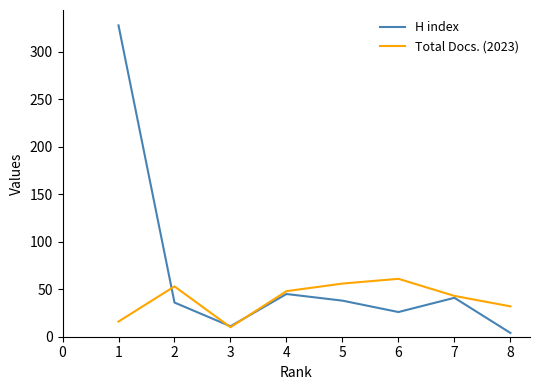

Which series has the largest range (max minus min)?

H index